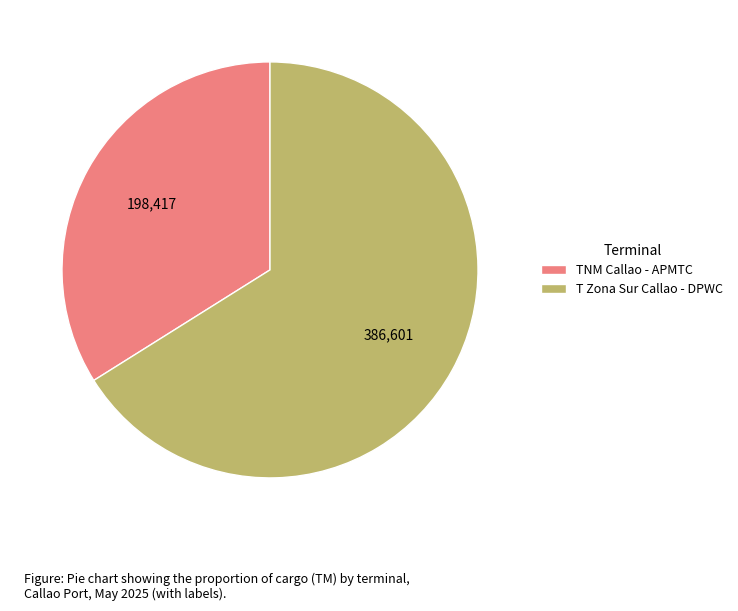

Is it true that T Zona Sur Callao - DPWC is 66% of the pie?

True